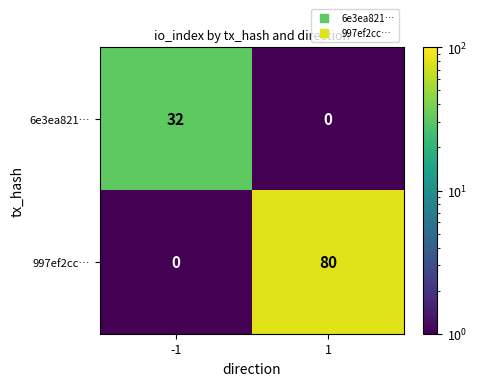

The 6e3ea821… series shows 32 at -1. True or false?

True